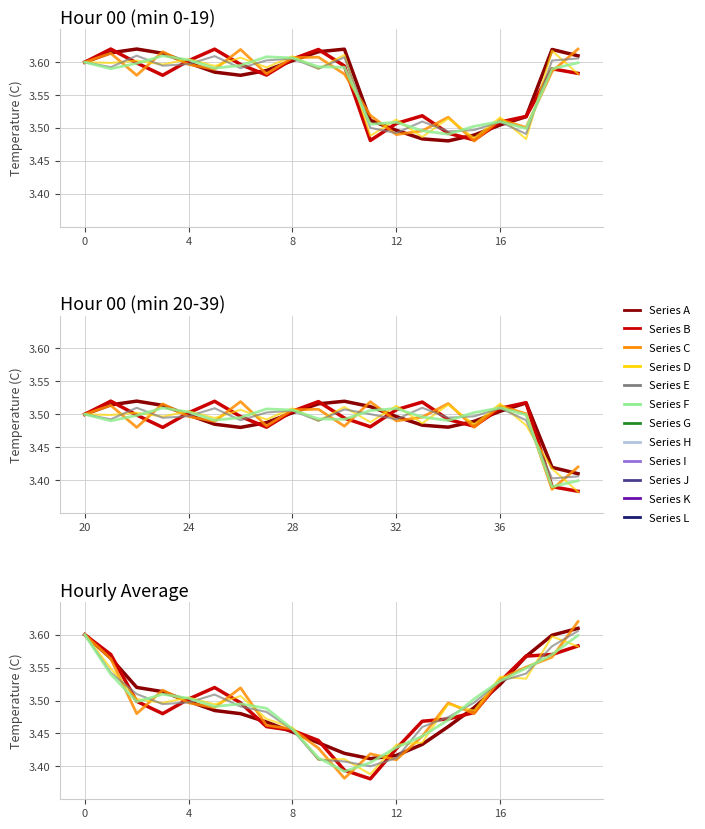

Reading left to right, transcribe all the data shown in this chart.

Series A: 3.6	3.6	3.6	3.6	3.6	3.6	3.6	3.6	3.6	3.6	3.6	3.5	3.5	3.5	3.5	3.5	3.5	3.5	3.6	3.6
Series B: 3.6	3.6	3.6	3.6	3.6	3.6	3.6	3.6	3.6	3.6	3.6	3.5	3.5	3.5	3.5	3.5	3.5	3.5	3.6	3.6
Series C: 3.6	3.6	3.6	3.6	3.6	3.6	3.6	3.6	3.6	3.6	3.6	3.5	3.5	3.5	3.5	3.5	3.5	3.5	3.6	3.6
Series D: 3.6	3.6	3.6	3.6	3.6	3.6	3.6	3.6	3.6	3.6	3.6	3.5	3.5	3.5	3.5	3.5	3.5	3.5	3.6	3.6
Series E: 3.6	3.6	3.6	3.6	3.6	3.6	3.6	3.6	3.6	3.6	3.6	3.5	3.5	3.5	3.5	3.5	3.5	3.5	3.6	3.6
Series F: 3.6	3.6	3.6	3.6	3.6	3.6	3.6	3.6	3.6	3.6	3.6	3.5	3.5	3.5	3.5	3.5	3.5	3.5	3.6	3.6